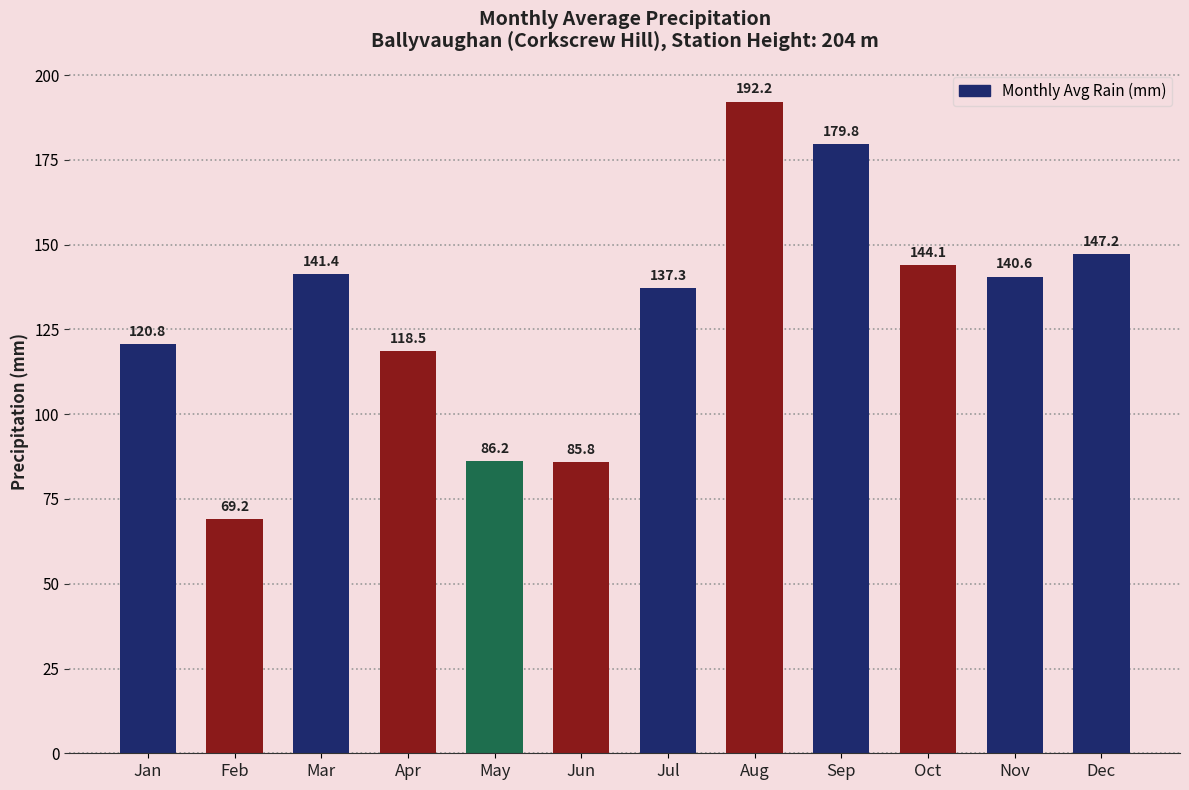

Which label corresponds to the largest value in the chart?

Aug